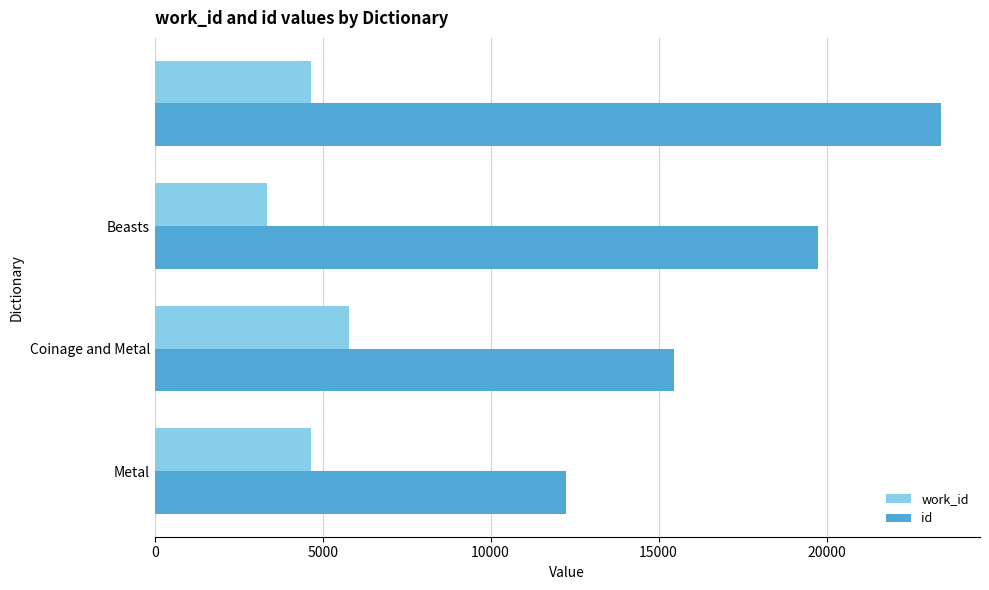

What is the maximum value shown in the chart?

23399